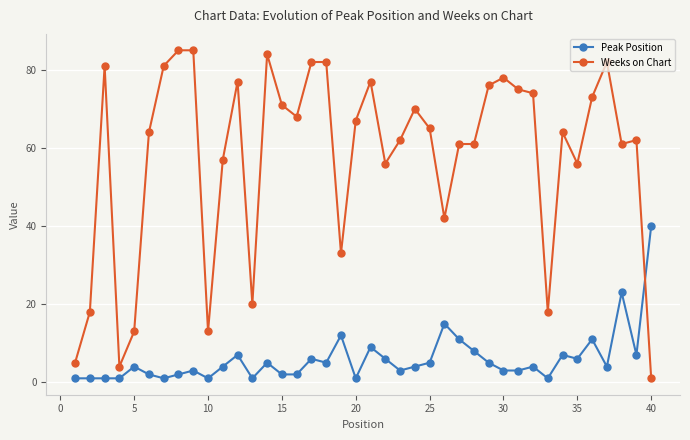

True or false: Peak Position has more than 0 points higher than both neighbors.

True